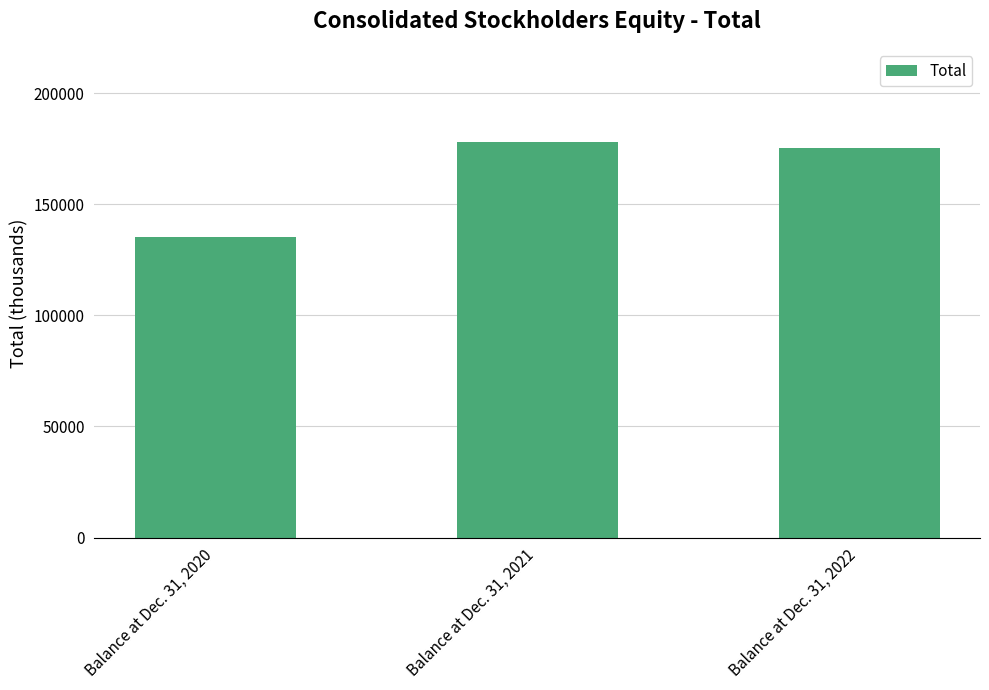

What is the maximum value shown in the chart?

178211